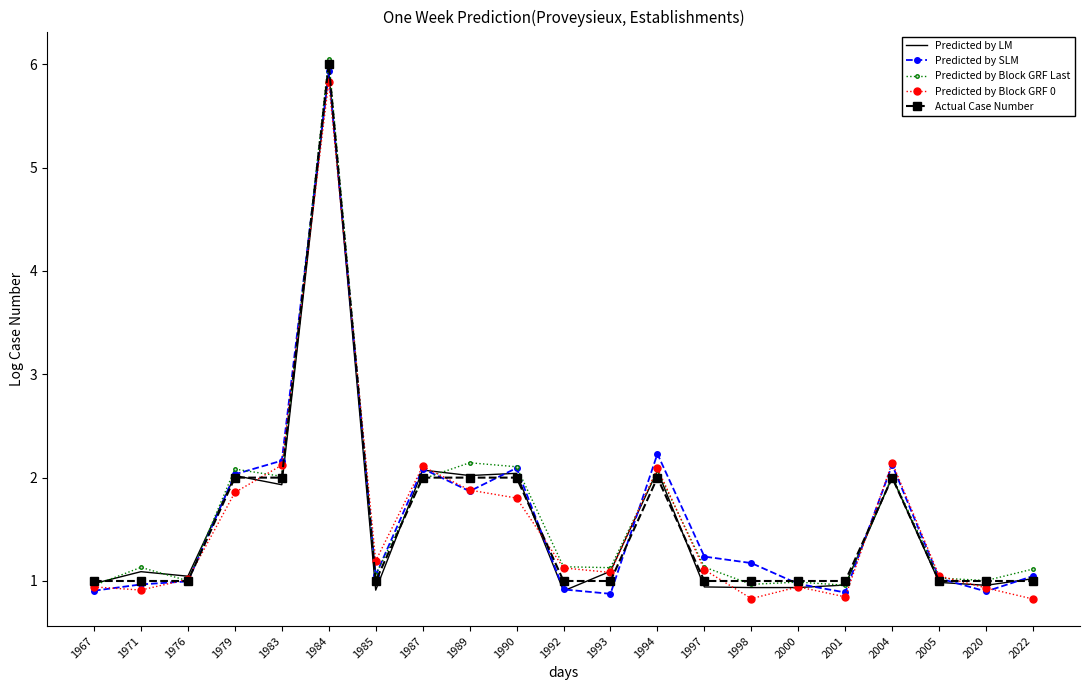

The Actual Case Number series shows 1.0 at 1997. True or false?

True